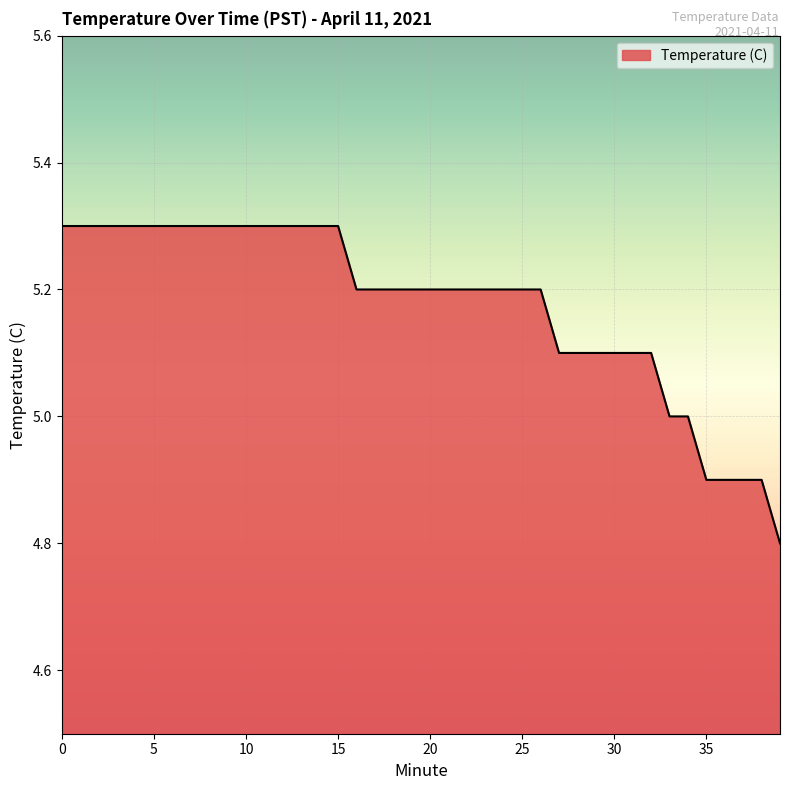

What is the minimum value shown in the chart?

4.8